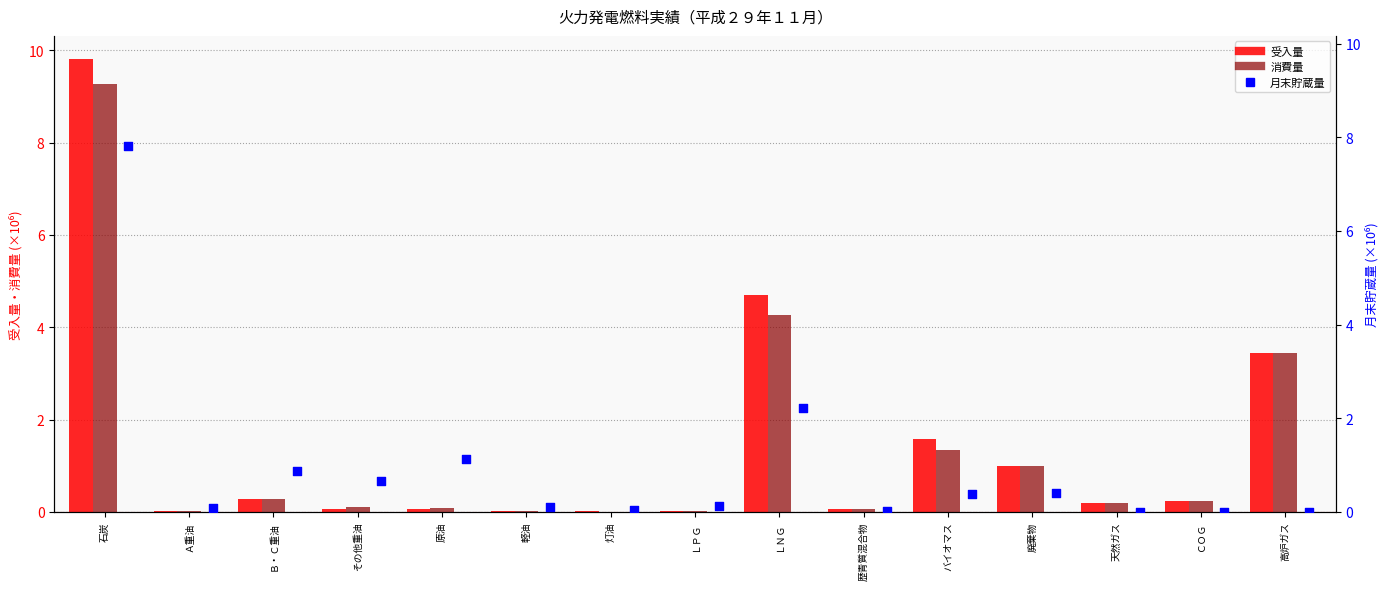

What are all the series names shown in the legend?

受入量, 消費量, 月末貯蔵量